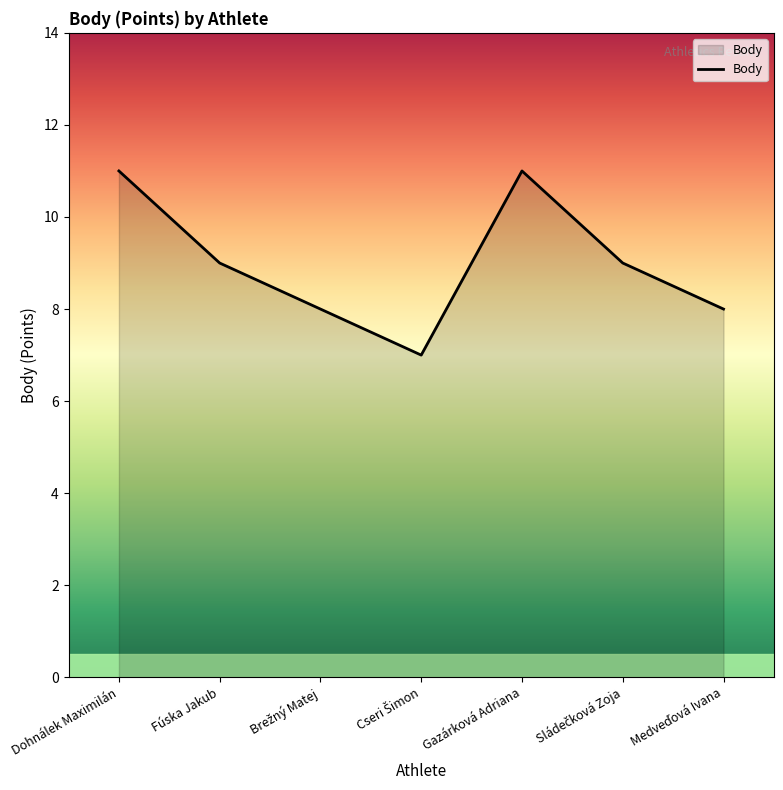

The value at Dohnálek Maximilán is 19. True or false?

False